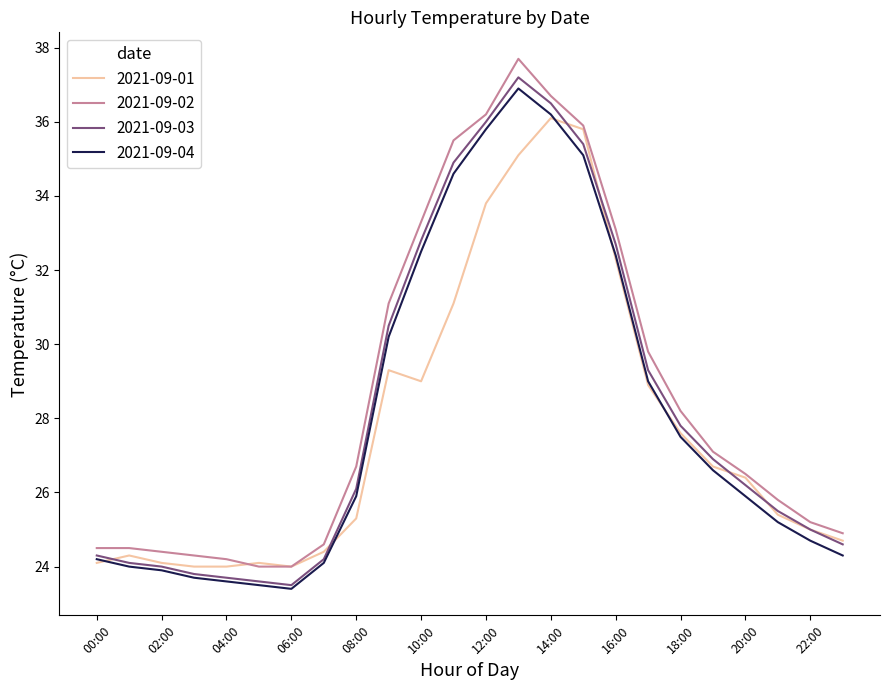

How many lines are shown in the chart?

4